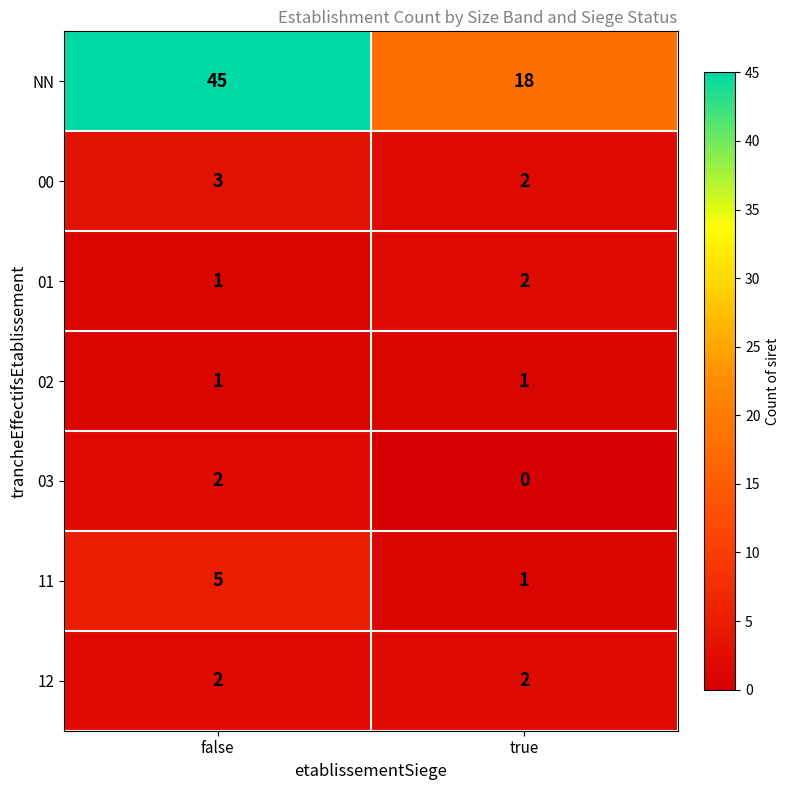

What is the total value across all series at true?

26